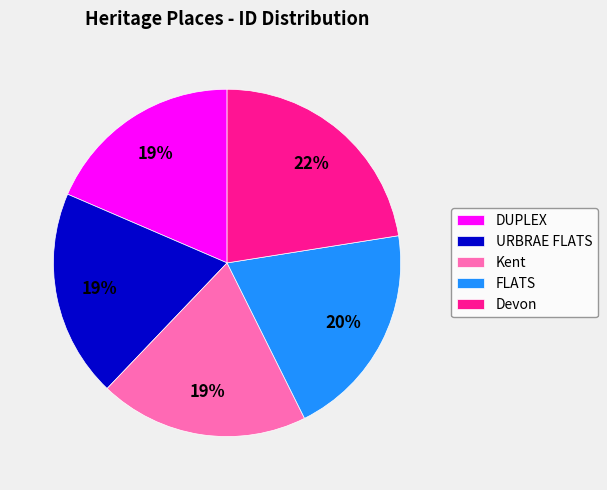

How many slices are in this pie chart?

5